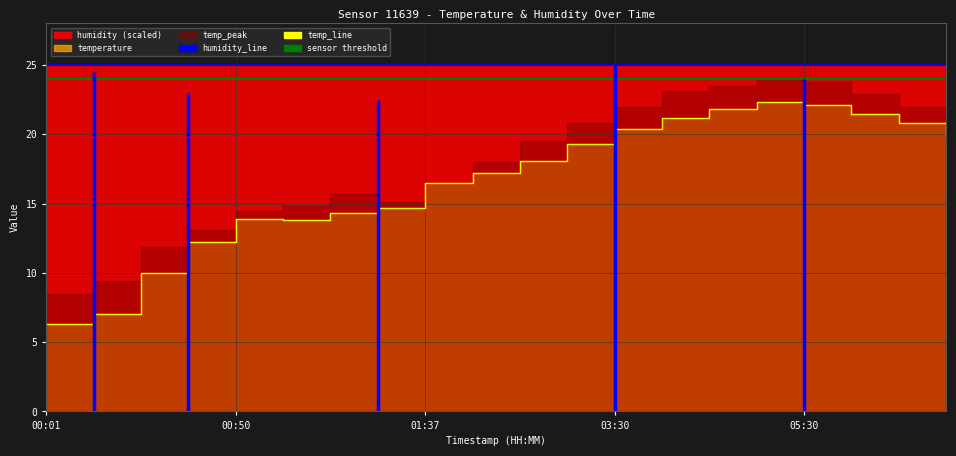

True or false: temp_line has more than 2 interior local peaks.

False